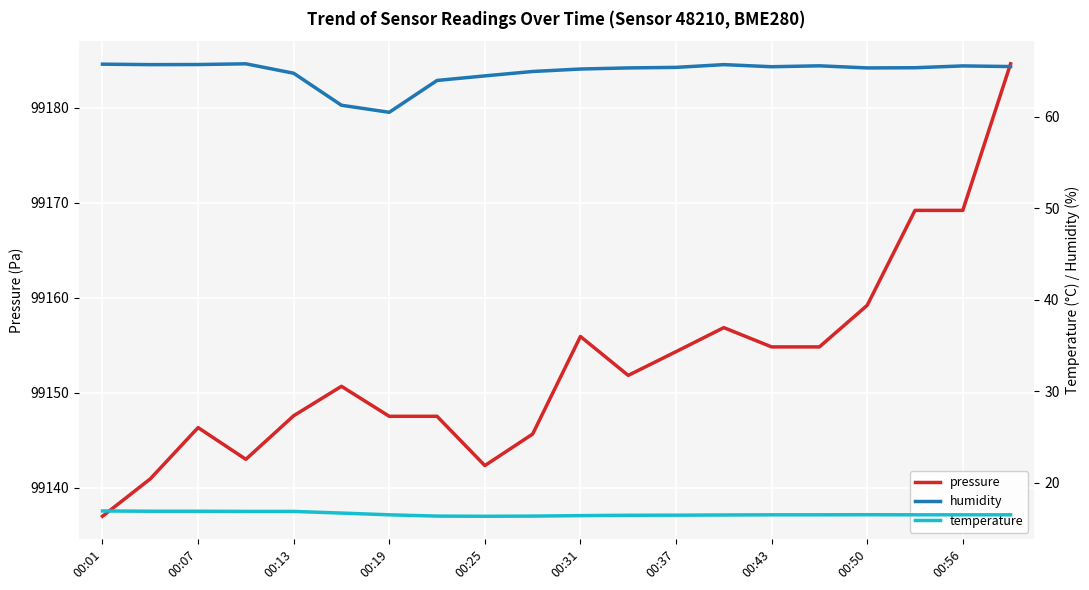

Where is pressure nearest to the value 99160?

00:50